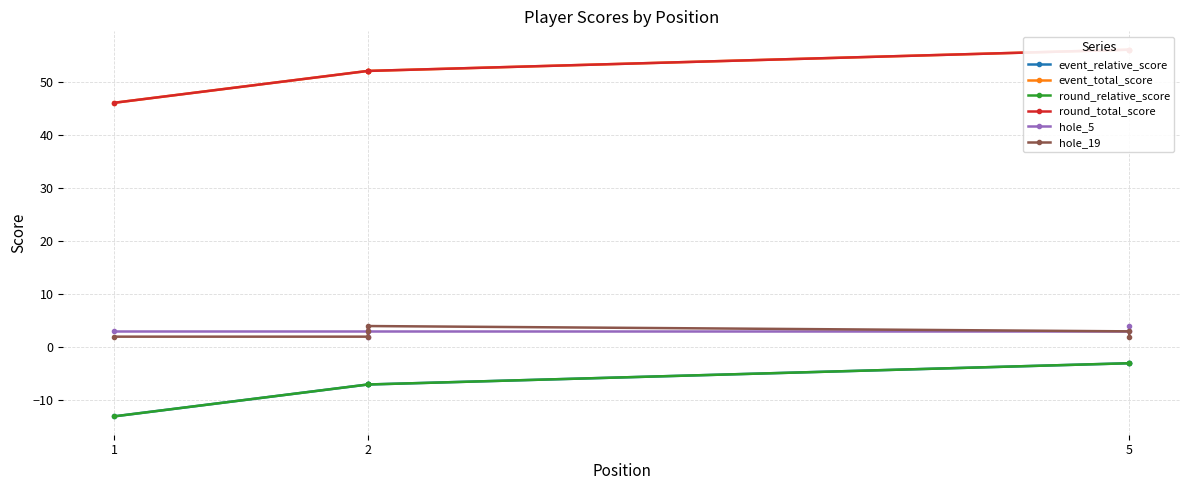

What is the lowest value of the event_relative_score series?

-13